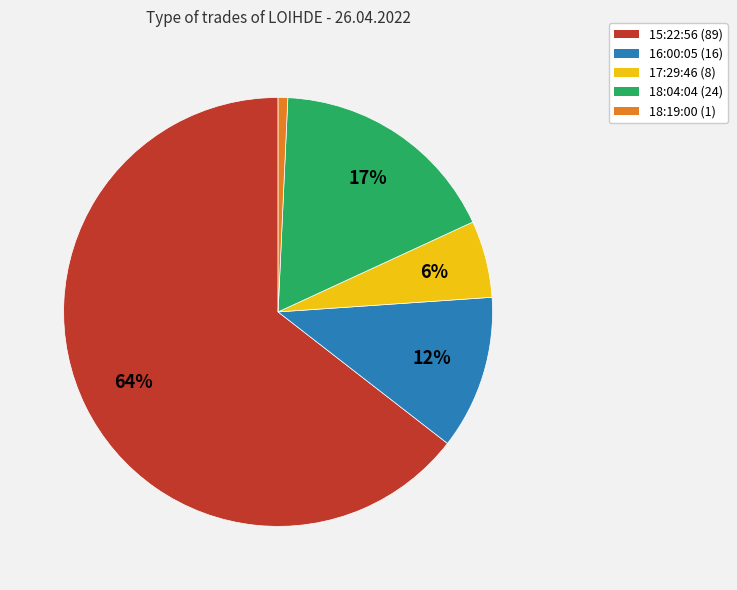

Is it true that 15:22:56 is 51% of the pie?

False